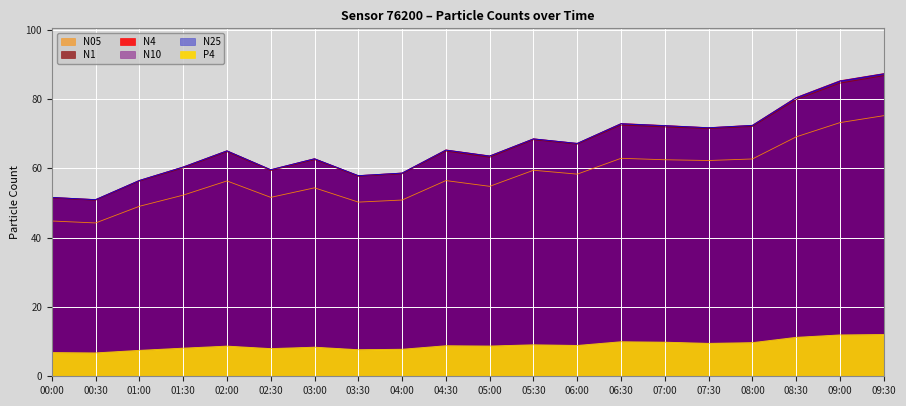

True or false: P4 has more than 1 points higher than both neighbors.

True